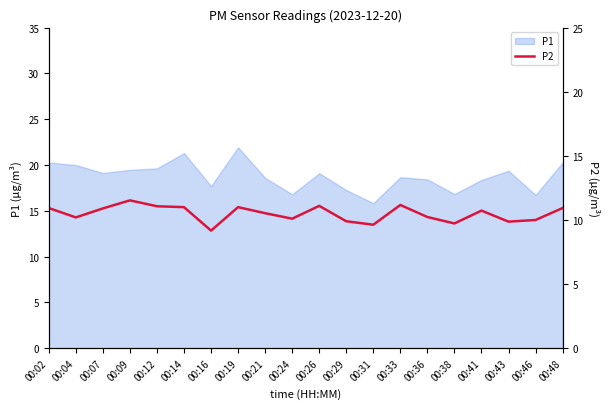

The value of P1 at 00:29 is 25.7. True or false?

False